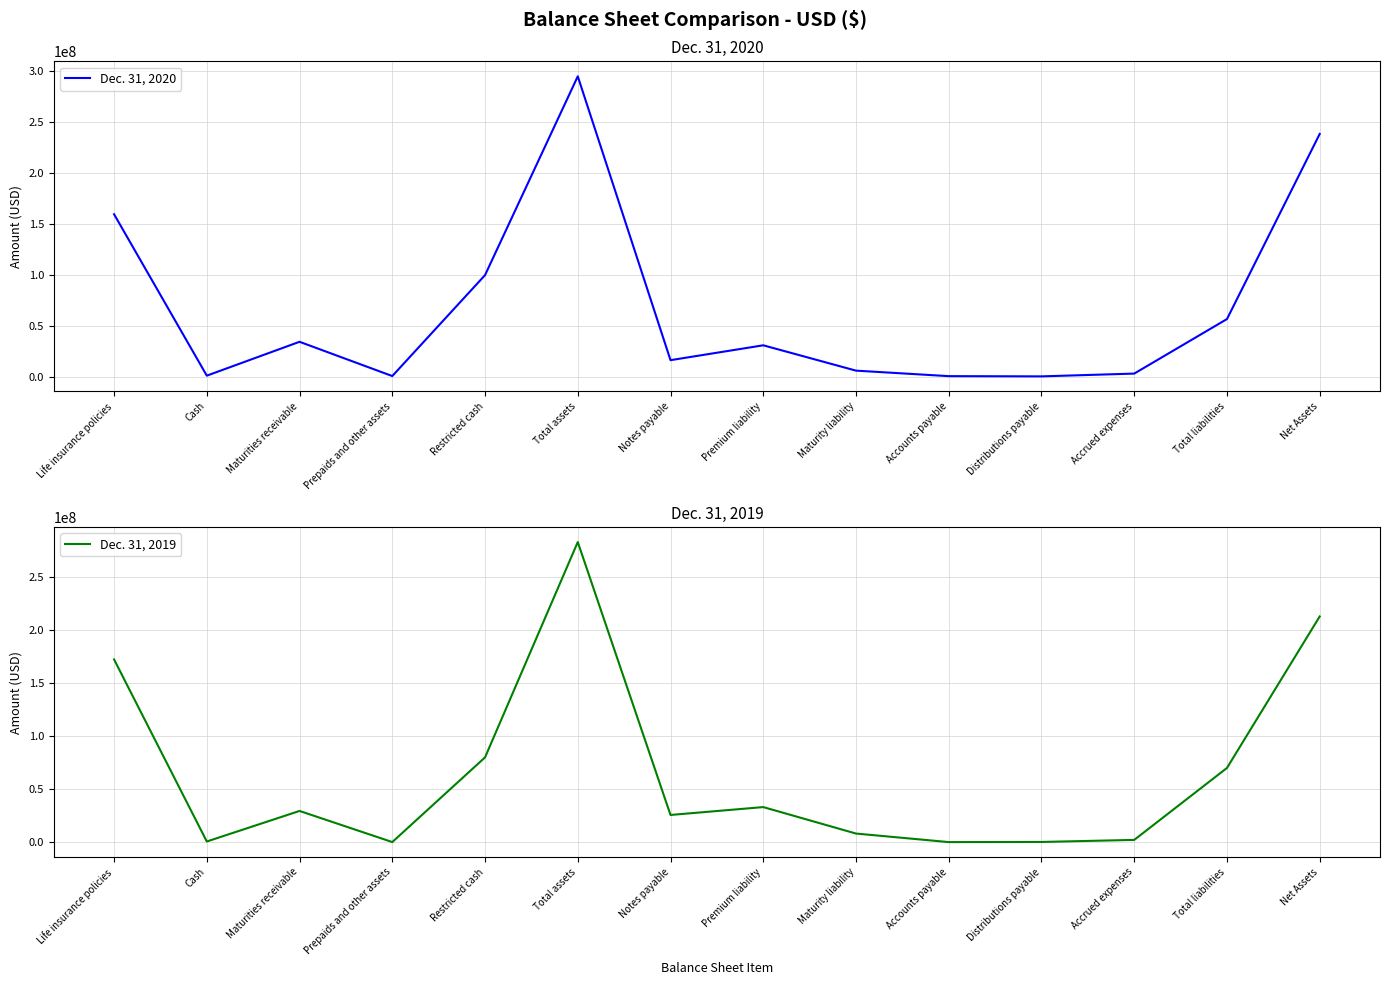

What position from the left is Restricted cash?

5